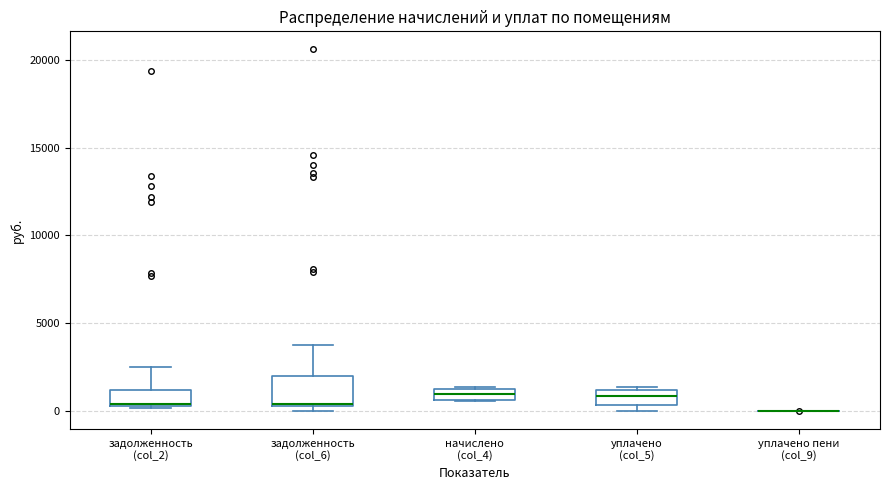

Where is the lower edge of the box for начислено (col_4) on the y-axis? The values are not printed on the chart, so give them approximately, as read against the axis.

500